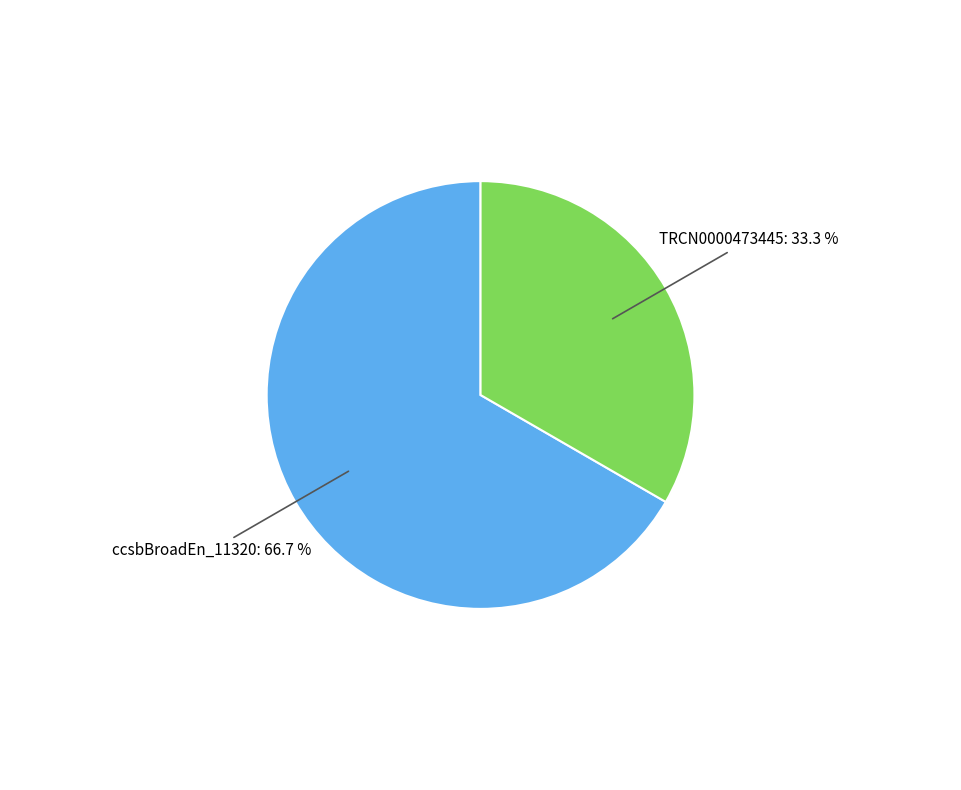

How many segments does this pie chart have?

2